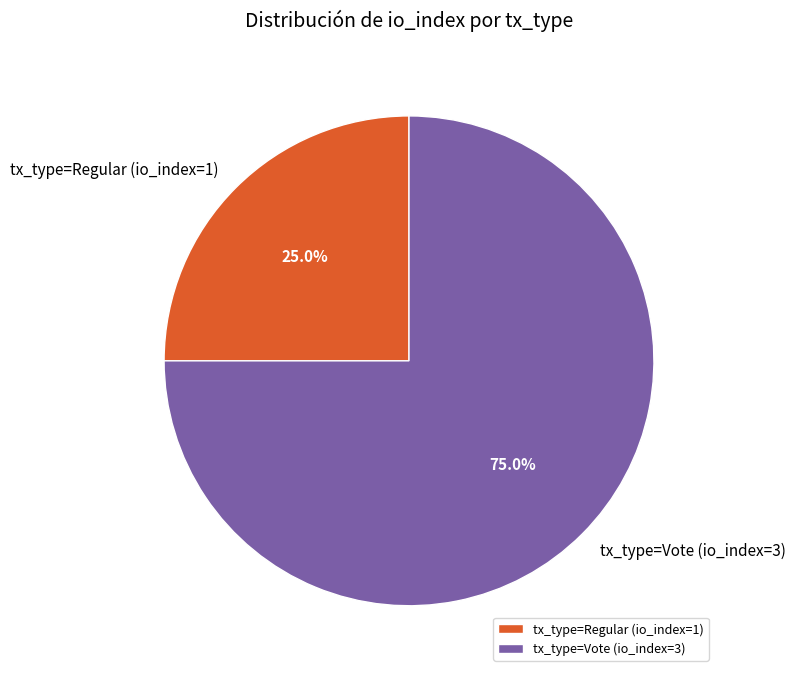

What percentage is the tx_type=Vote (io_index=3) slice, to the nearest percent?

75%